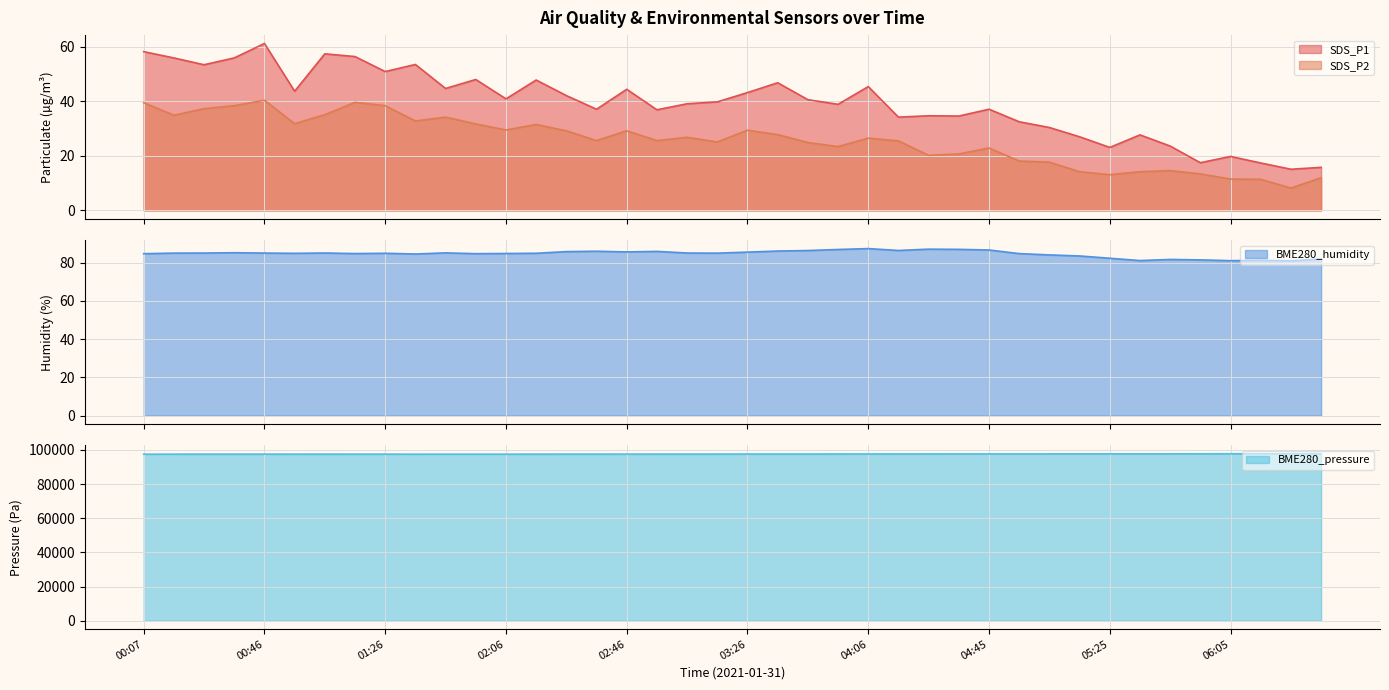

At which category does the chart reach its peak across all series?

06:35